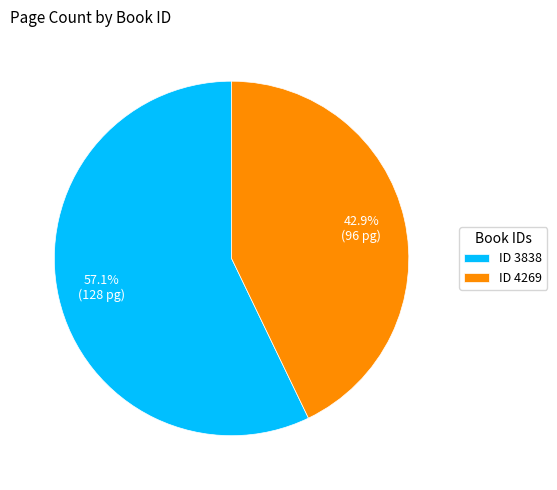

Does any single category account for the majority?

Yes